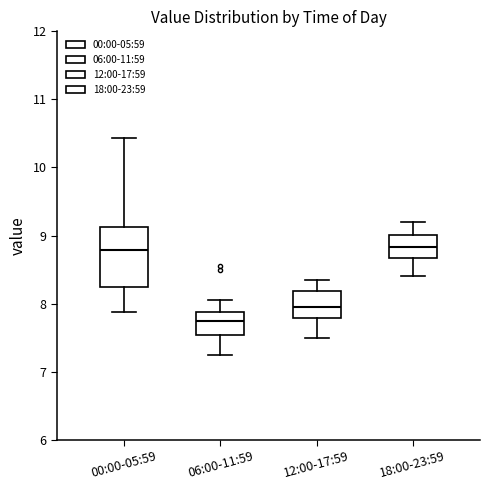

Where does the lower whisker of the box for 00:00-05:59 end on the y-axis? The values are not printed on the chart, so give them approximately, as read against the axis.

7.9